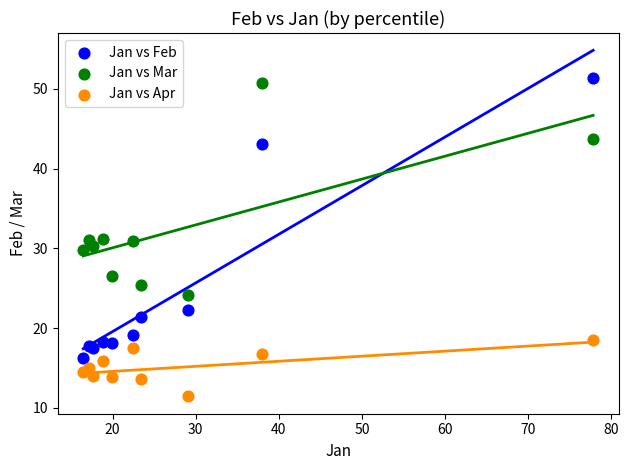

Which series contains the lowest Y value?

Jan vs Apr